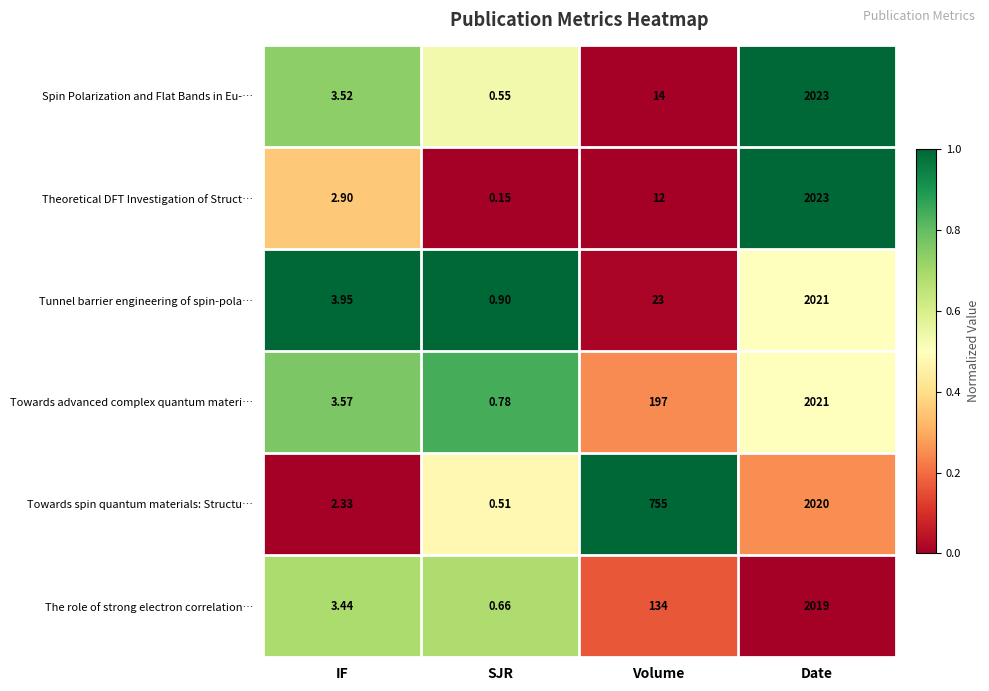

Which series has the largest total across all categories?

Towards spin quantum materials: Structu…